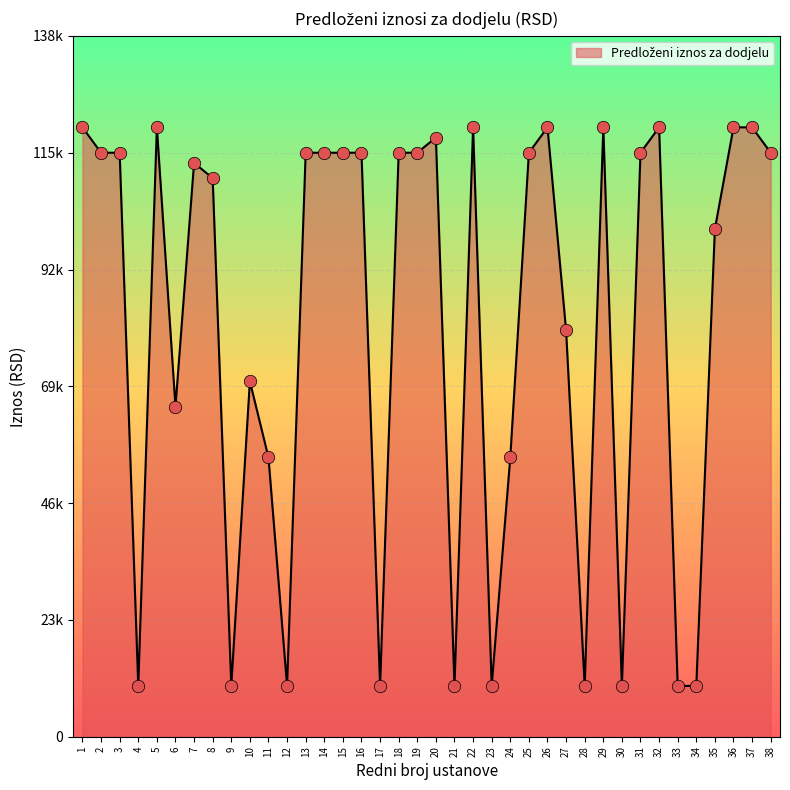

Does the chart have visible grid lines?

Yes